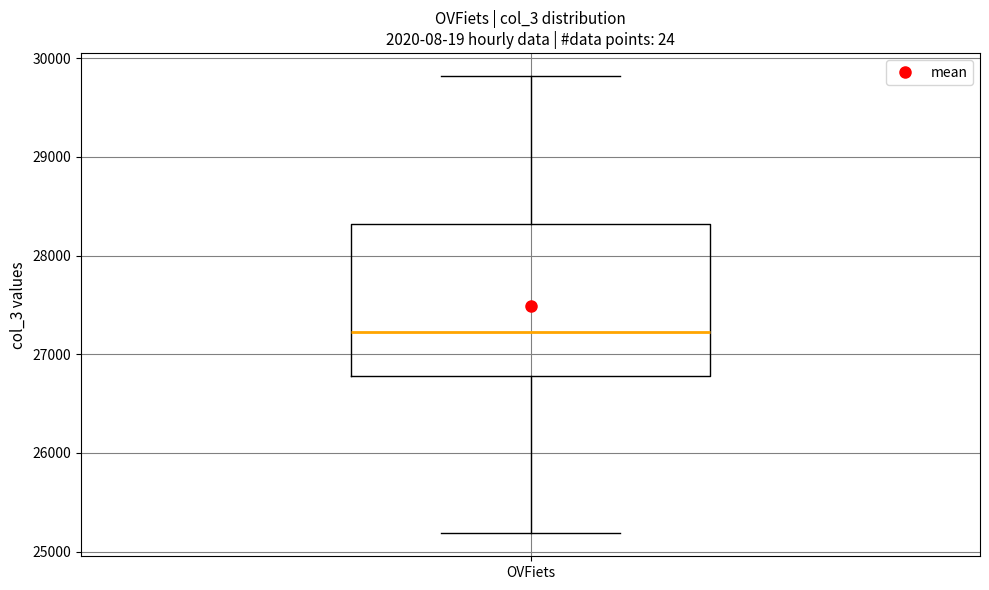

Where is the lower edge of the box for OVFiets on the y-axis? The values are not printed on the chart, so give them approximately, as read against the axis.

26800